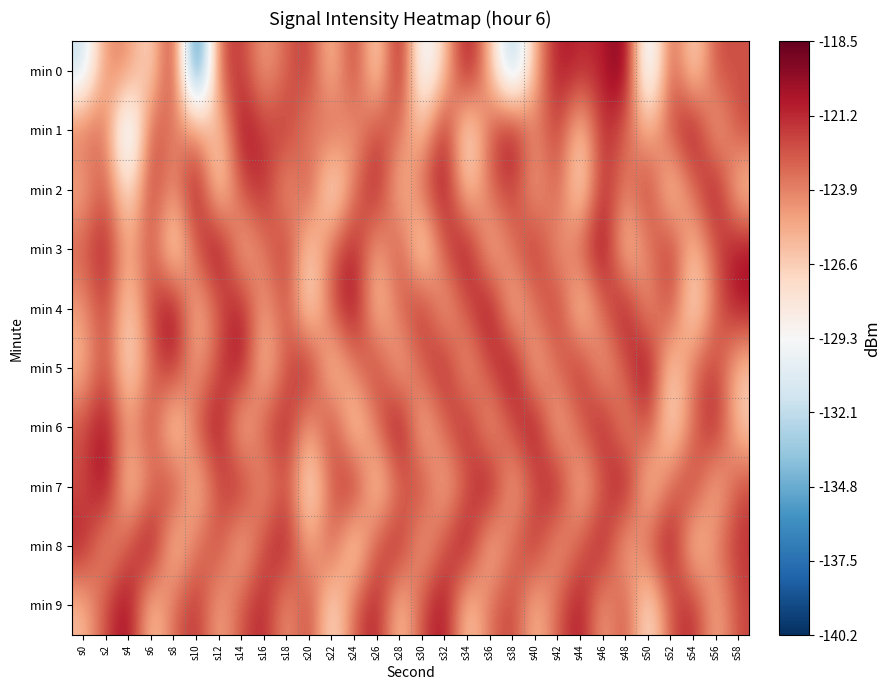

Reading right to left, what are all the values shown in this chart?

min 0: s58=-122.5	s56=-122.0	s54=-128.0	s52=-121.6	s50=-133.2	s48=-118.5	s46=-120.9	s44=-121.2	s42=-120.3	s40=-125.2	s38=-134.3	s36=-125.7	s34=-119.6	s32=-126.4	s30=-131.5	s28=-119.1	s26=-128.3	s24=-120.9	s22=-126.7	s20=-121.5	s18=-122.8	s16=-125.3	s14=-121.5	s12=-122.2	s10=-140.2	s8=-119.7	s6=-128.1	s4=-124.1	s2=-124.0	s0=-132.0
min 1: s58=-121.9	s56=-126.2	s54=-119.5	s52=-122.4	s50=-125.8	s48=-123.1	s46=-120.7	s44=-127.3	s42=-121.2	s40=-124.5	s38=-119.8	s36=-122.6	s34=-128.9	s32=-120.1	s30=-126.7	s28=-123.4	s26=-121.8	s24=-125.1	s22=-122.5	s20=-124.3	s18=-121.4	s16=-122.0	s14=-119.7	s12=-127.2	s10=-123.8	s8=-124.2	s6=-121.7	s4=-133.7	s2=-123.1	s0=-123.1
min 2: s58=-126.9	s56=-119.7	s54=-123.2	s52=-127.5	s50=-121.1	s48=-124.3	s46=-120.6	s44=-128.4	s42=-122.2	s40=-125.6	s38=-121.5	s36=-123.0	s34=-127.2	s32=-119.9	s30=-122.8	s28=-126.6	s26=-120.2	s24=-123.5	s22=-129.1	s20=-121.7	s18=-125.4	s16=-120.8	s14=-122.3	s12=-127.8	s10=-119.6	s8=-124.9	s6=-121.3	s4=-128.7	s2=-122.1	s0=-125.5
min 3: s58=-120.1	s56=-122.3	s54=-126.7	s52=-121.0	s50=-123.8	s48=-127.1	s46=-119.4	s44=-122.6	s42=-125.2	s40=-120.9	s38=-123.3	s36=-126.4	s34=-119.8	s32=-122.1	s30=-128.8	s28=-121.6	s26=-125.7	s24=-120.5	s22=-122.9	s20=-127.4	s18=-121.2	s16=-123.6	s14=-126.1	s12=-119.3	s10=-122.5	s8=-128.6	s6=-121.8	s4=-125.9	s2=-120.4	s0=-122.7
min 4: s58=-120.4	s56=-122.9	s54=-128.5	s52=-121.5	s50=-125.3	s48=-120.0	s46=-122.8	s44=-127.7	s42=-121.1	s40=-123.4	s38=-126.5	s36=-119.6	s34=-122.2	s32=-125.9	s30=-120.8	s28=-123.1	s26=-127.0	s24=-119.7	s22=-122.4	s20=-128.2	s18=-121.8	s16=-125.5	s14=-120.3	s12=-122.7	s10=-126.3	s8=-119.5	s6=-122.0	s4=-127.6	s2=-121.4	s0=-124.8
min 5: s58=-126.4	s56=-121.6	s54=-123.1	s52=-127.5	s50=-119.3	s48=-122.4	s46=-125.8	s44=-120.8	s42=-123.0	s40=-126.2	s38=-119.6	s36=-121.9	s34=-125.6	s32=-120.4	s30=-122.7	s28=-126.1	s26=-121.3	s24=-123.6	s22=-127.3	s20=-120.2	s18=-122.5	s16=-126.8	s14=-119.9	s12=-122.1	s10=-125.4	s8=-120.7	s6=-123.2	s4=-128.1	s2=-121.7	s0=-126.0
min 6: s58=-126.7	s56=-120.3	s54=-123.3	s52=-128.0	s50=-121.6	s48=-125.0	s46=-120.2	s44=-122.8	s42=-126.3	s40=-119.7	s38=-122.1	s36=-125.7	s34=-120.5	s32=-122.9	s30=-126.6	s28=-119.2	s26=-123.4	s24=-127.8	s22=-121.0	s20=-125.5	s18=-120.7	s16=-122.3	s14=-126.9	s12=-119.8	s10=-122.6	s8=-128.3	s6=-121.4	s4=-125.1	s2=-120.0	s0=-122.2
min 7: s58=-122.1	s56=-126.4	s54=-121.2	s52=-123.0	s50=-127.3	s48=-119.6	s46=-122.8	s44=-126.5	s42=-120.0	s40=-122.4	s38=-125.9	s36=-119.5	s34=-122.7	s32=-126.1	s30=-121.5	s28=-123.2	s26=-127.6	s24=-120.1	s22=-122.9	s20=-128.7	s18=-121.8	s16=-125.3	s14=-120.6	s12=-122.2	s10=-126.8	s8=-121.1	s6=-123.7	s4=-127.2	s2=-119.4	s0=-122.5
min 8: s58=-121.3	s56=-123.6	s54=-127.4	s52=-119.8	s50=-122.5	s48=-126.2	s46=-120.1	s44=-122.7	s42=-125.4	s40=-120.9	s38=-123.1	s36=-126.6	s34=-119.7	s32=-122.3	s30=-125.8	s28=-120.6	s26=-122.2	s24=-128.4	s22=-121.9	s20=-125.7	s18=-120.3	s16=-122.0	s14=-126.4	s12=-121.8	s10=-123.5	s8=-127.1	s6=-119.3	s4=-122.6	s2=-125.2	s0=-120.5
min 9: s58=-122.0	s56=-125.9	s54=-120.8	s52=-122.4	s50=-128.6	s48=-121.8	s46=-125.5	s44=-120.1	s42=-122.8	s40=-126.3	s38=-121.6	s36=-123.3	s34=-127.1	s32=-119.9	s30=-122.2	s28=-126.9	s26=-120.4	s24=-122.7	s22=-128.3	s20=-121.5	s18=-125.1	s16=-120.7	s14=-122.4	s12=-125.6	s10=-121.0	s8=-123.2	s6=-126.8	s4=-119.6	s2=-122.1	s0=-126.0